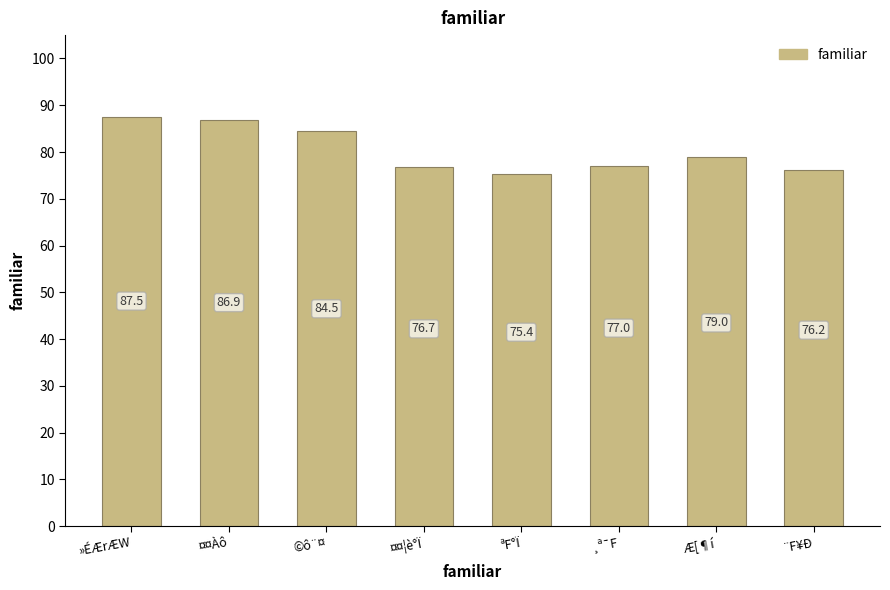

What is the change in value from ¤¤Àô to ¤¤¦è°Ï?

-10.2